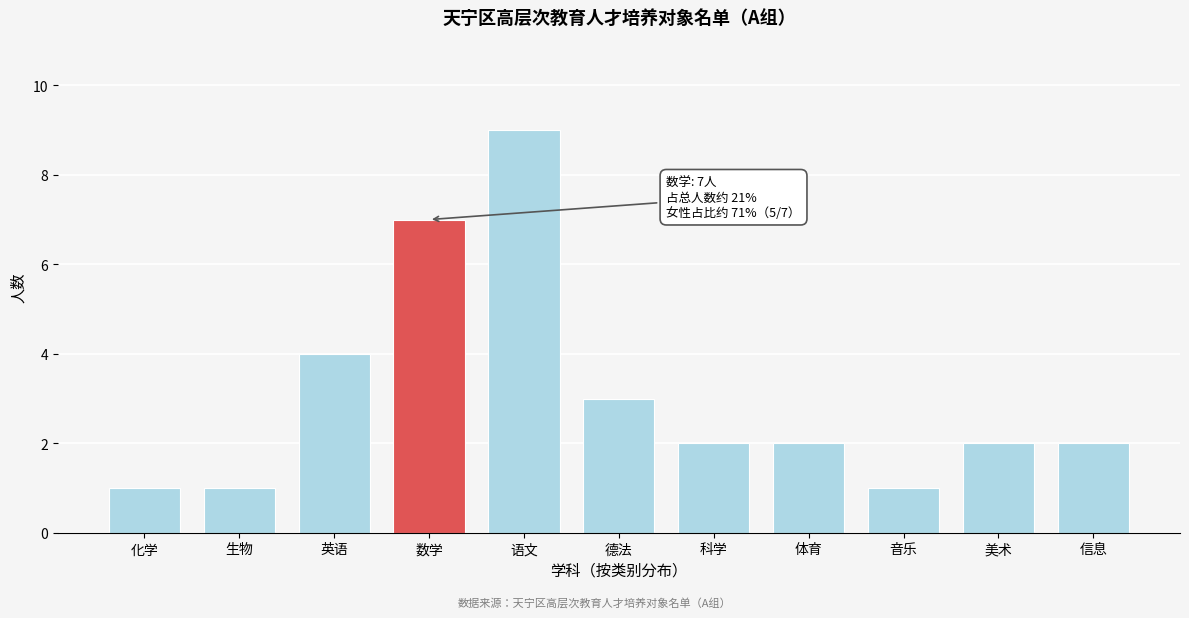

Reading right to left, list all the values displayed in this chart.

信息=2	美术=2	音乐=1	体育=2	科学=2	德法=3	语文=9	数学=7	英语=4	生物=1	化学=1